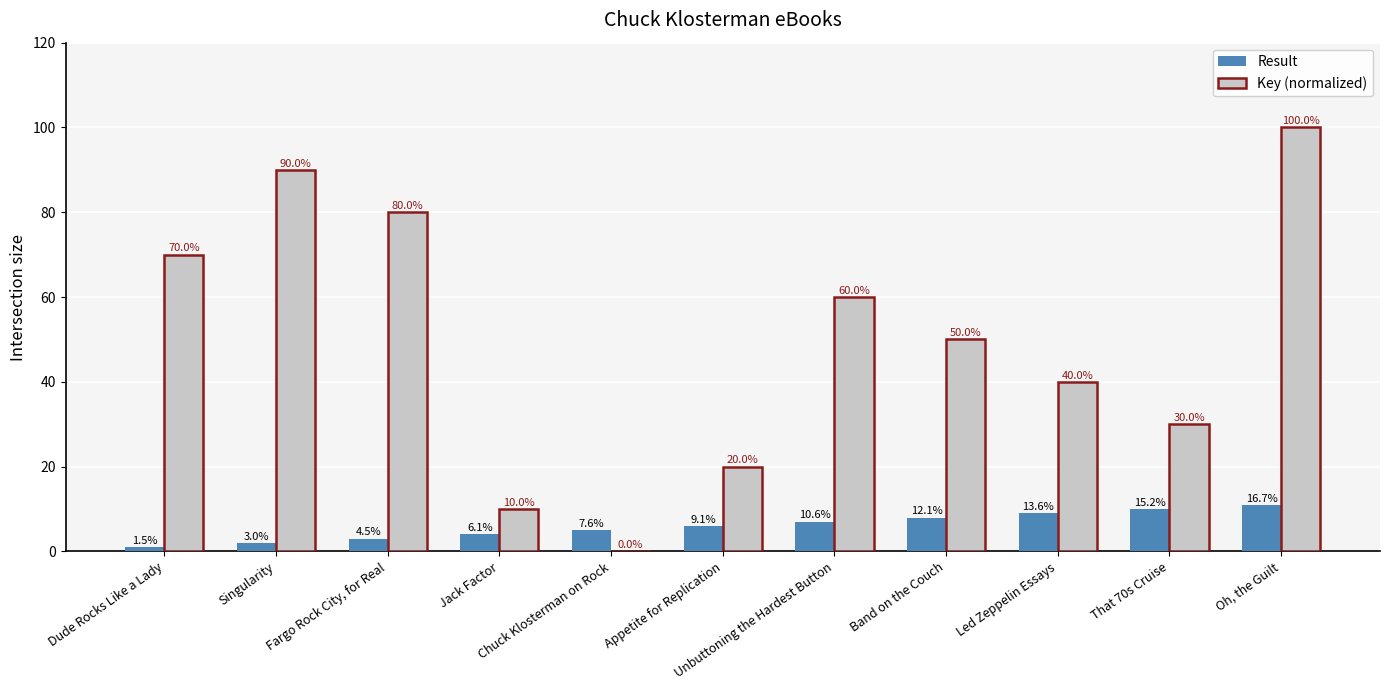

How many groups of bars are there?

11